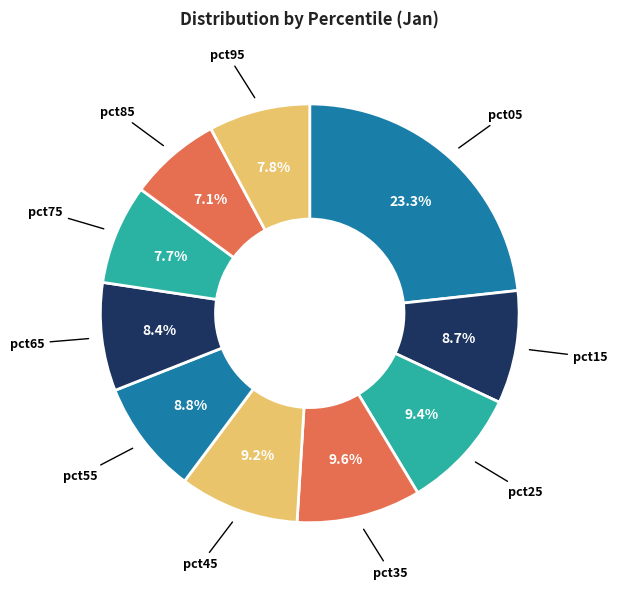

Count the number of slices in the pie.

10